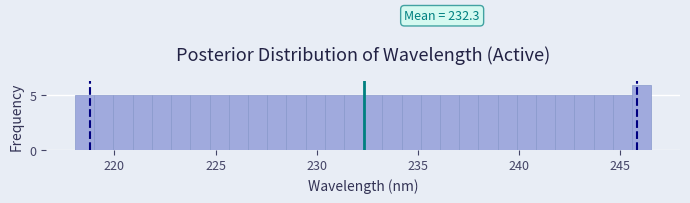

Around what value on the x-axis is the tallest bar? Give the approximate position of its centre, as read against the axis.

246.0